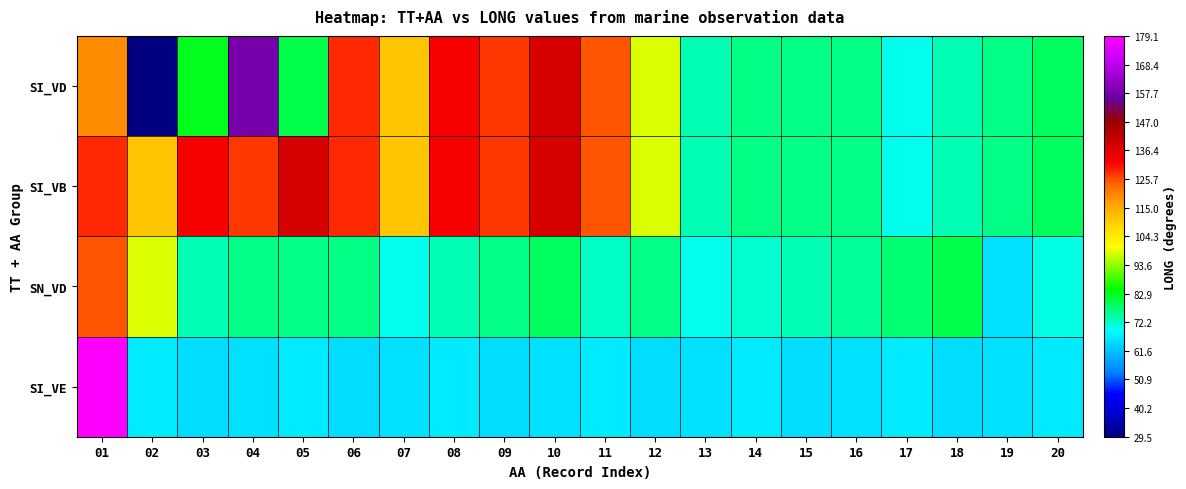

Reading right to left, list all the values displayed in this chart.

SI_VD: 20=79.1	19=76.4	18=73.6	17=70.3	16=76.3	15=76.3	14=76.4	13=73.7	12=98.3	11=124.9	10=138.1	09=127.1	08=132.7	07=111.2	06=128.4	05=79.8	04=158.0	03=82.7	02=29.5	01=119.0
SI_VB: 20=79.1	19=76.4	18=73.6	17=70.3	16=76.3	15=76.3	14=76.4	13=73.7	12=98.3	11=124.9	10=138.1	09=127.1	08=132.7	07=111.2	06=128.4	05=138.1	04=127.1	03=132.7	02=111.2	01=128.4
SN_VD: 20=70.7	19=65.5	18=80.2	17=77.8	16=75.5	15=73.7	14=72.0	13=70.1	12=76.3	11=72.7	10=79.1	09=76.4	08=73.6	07=70.3	06=76.3	05=76.3	04=76.4	03=73.7	02=98.3	01=124.9
SI_VE: 20=66.5	19=65.5	18=64.8	17=66.5	16=65.5	15=64.8	14=66.5	13=65.5	12=64.8	11=66.5	10=65.5	09=64.8	08=66.5	07=65.5	06=64.8	05=66.5	04=65.5	03=64.8	02=66.5	01=179.1